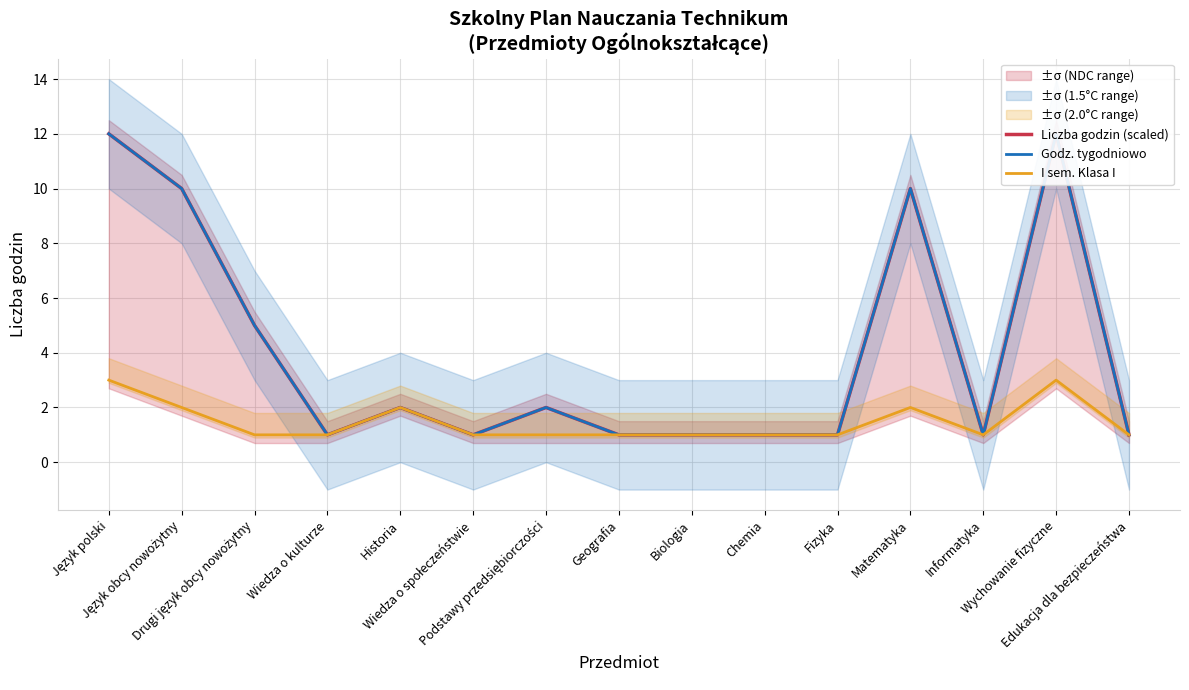

What is the greatest value displayed?

12